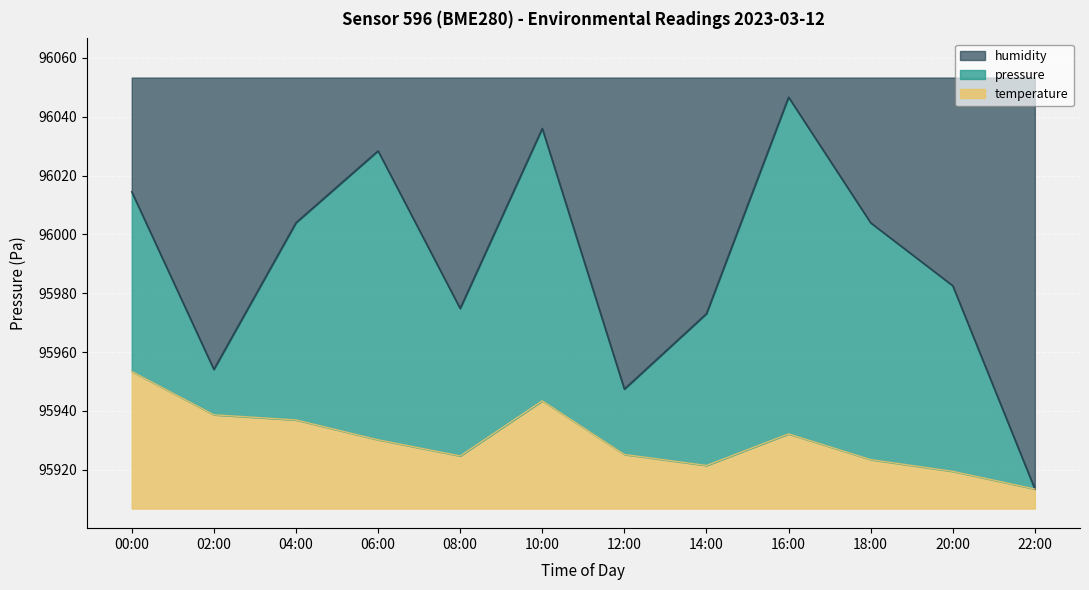

How many interior local peaks does the pressure series have?

3